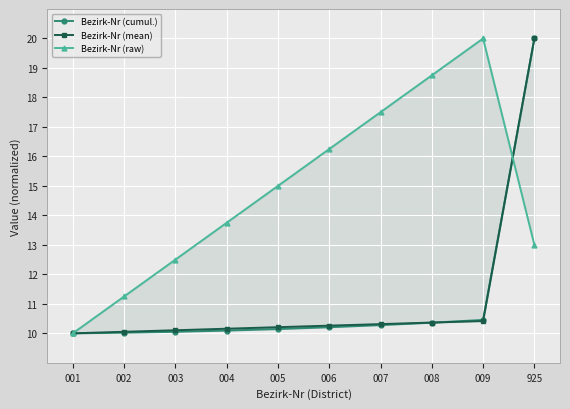

At which category is the sum across all series the highest?

925